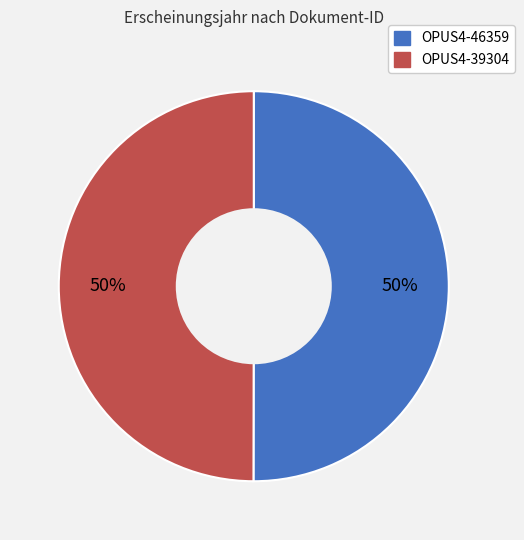

Is the sum of OPUS4-46359 and OPUS4-39304 greater than half?

Yes